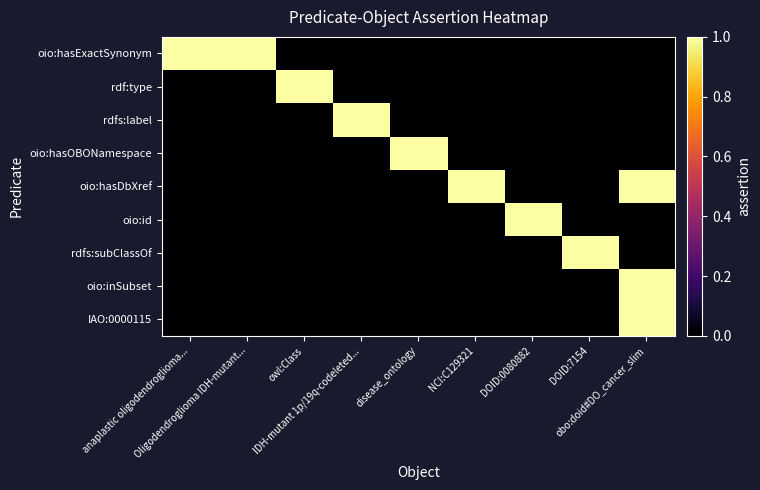

Rank the series by their maximum value, from lowest to highest.

oio:hasExactSynonym, rdf:type, rdfs:label, oio:hasOBONamespace, oio:hasDbXref, oio:id, rdfs:subClassOf, oio:inSubset, IAO:0000115